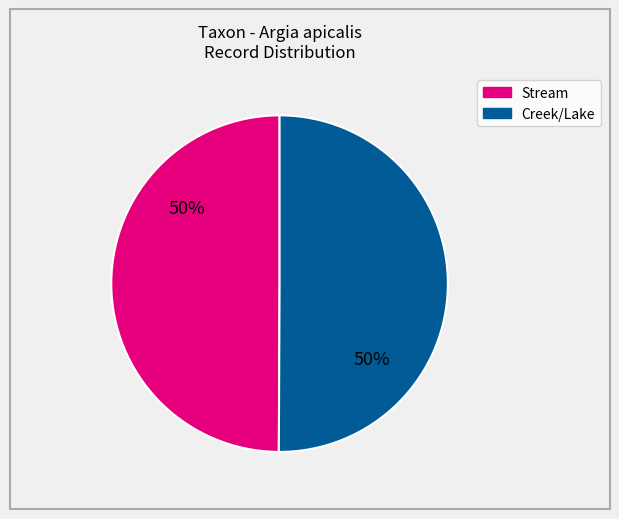

To the nearest percent, what is the average slice percentage?

50%